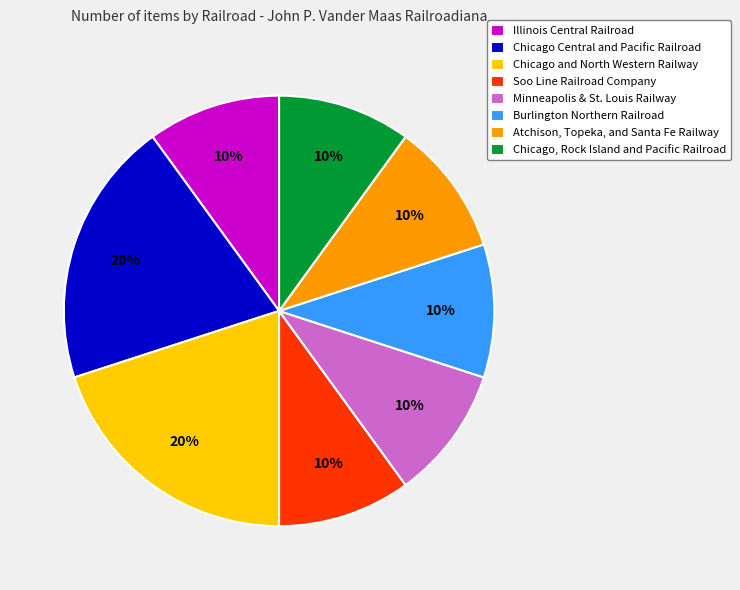

To the nearest percent, what portion does Chicago, Rock Island and Pacific Railroad represent?

10%